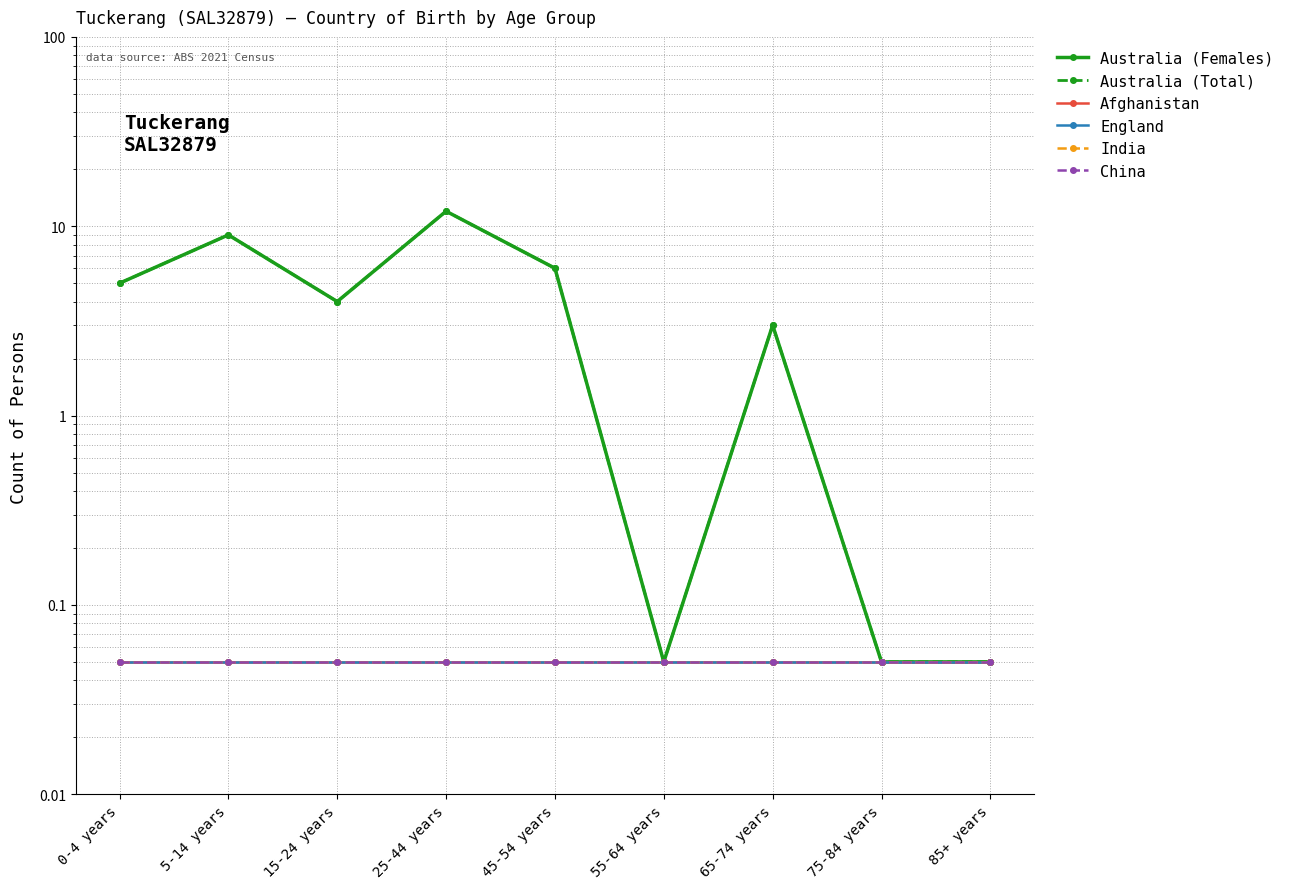

True or false: China and India intersect in this chart.

False